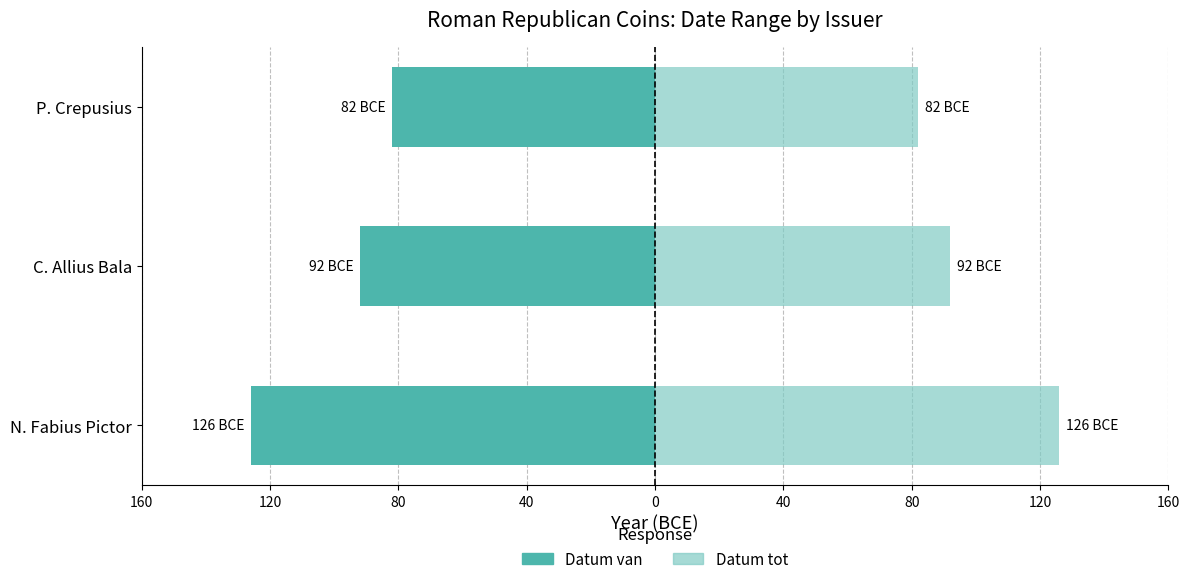

Which series has the widest spread of values?

Datum van